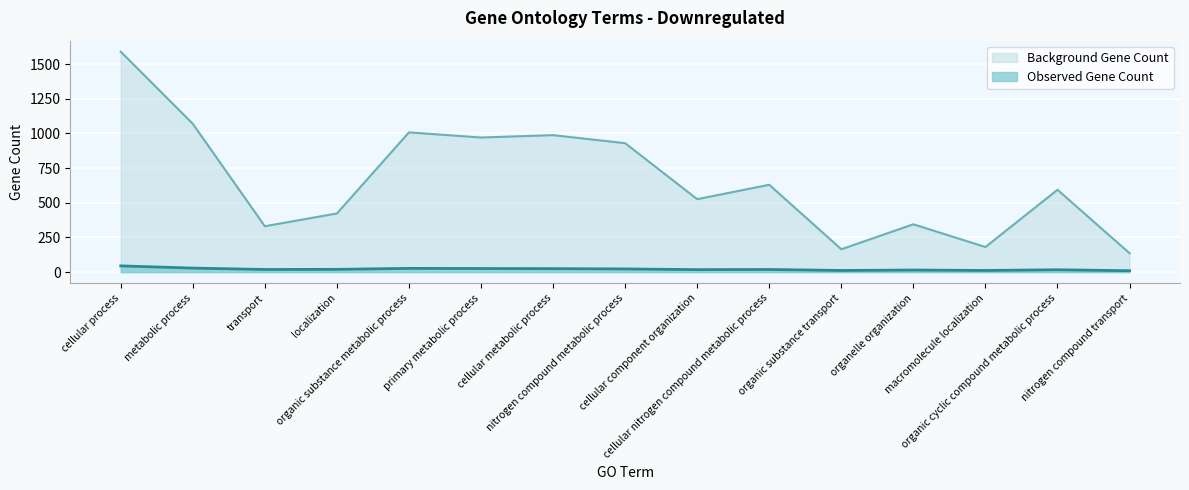

What is the label of the 12th point from the right?

localization